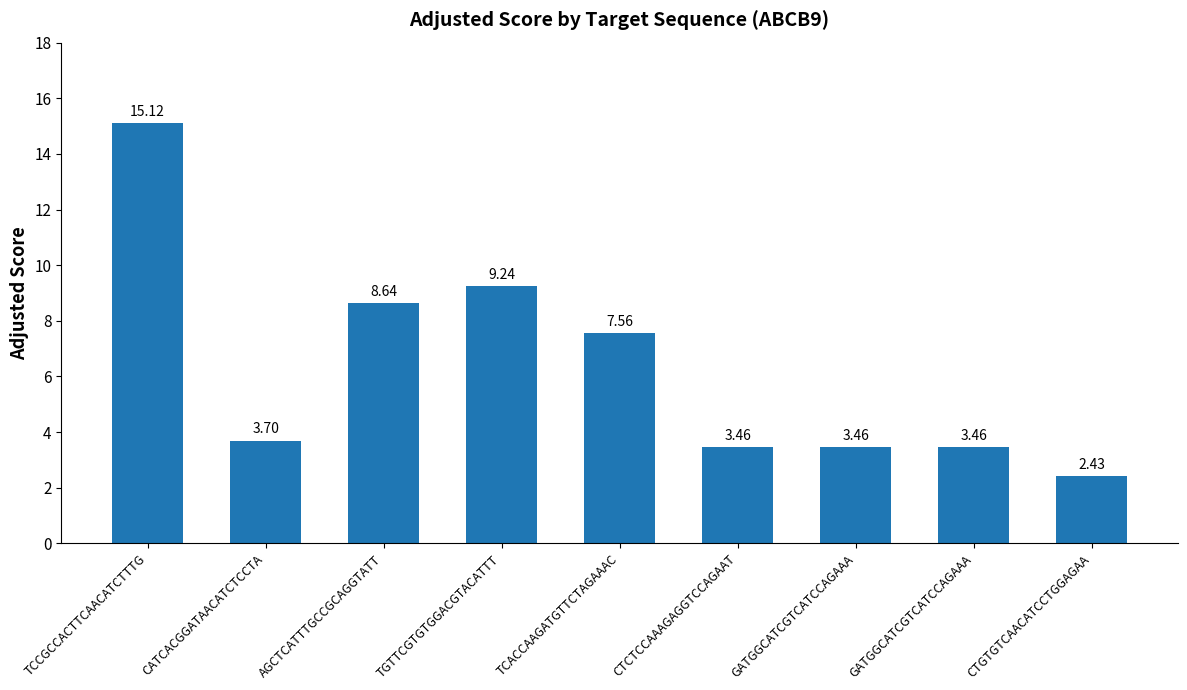

List the labels in order of value, largest first.

TCCGCCACTTCAACATCTTTG, TGTTCGTGTGGACGTACATTT, AGCTCATTTGCCGCAGGTATT, TCACCAAGATGTTCTAGAAAC, CATCACGGATAACATCTCCTA, CTCTCCAAAGAGGTCCAGAAT, GATGGCATCGTCATCCAGAAA, GATGGCATCGTCATCCAGAAA, CTGTGTCAACATCCTGGAGAA